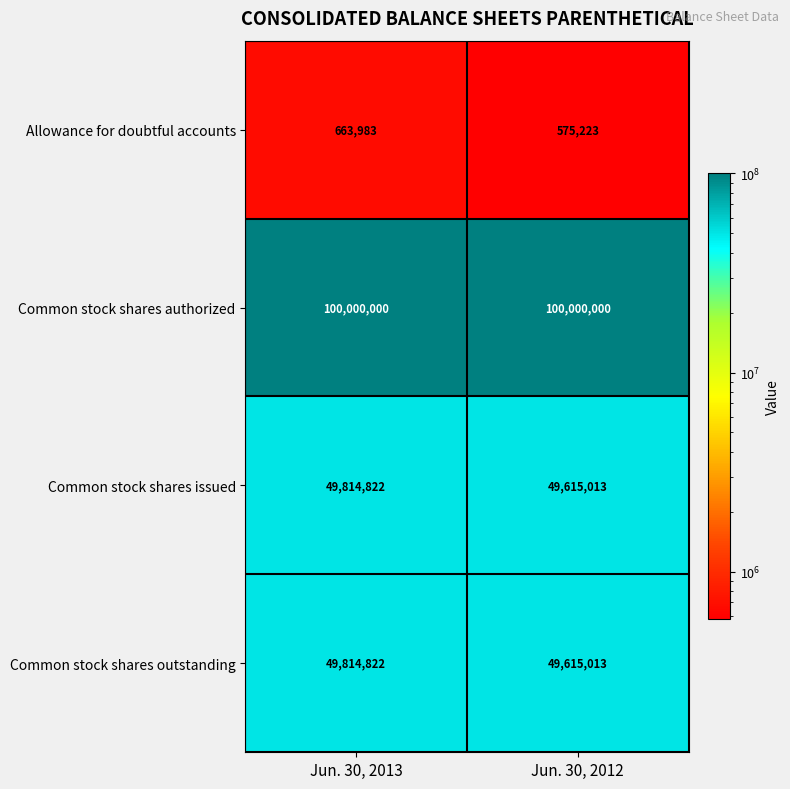

Reading left to right, what are all the values shown in this chart?

Allowance for doubtful accounts: 663983	575223
Common stock shares authorized: 100000000	100000000
Common stock shares issued: 49814822	49615013
Common stock shares outstanding: 49814822	49615013